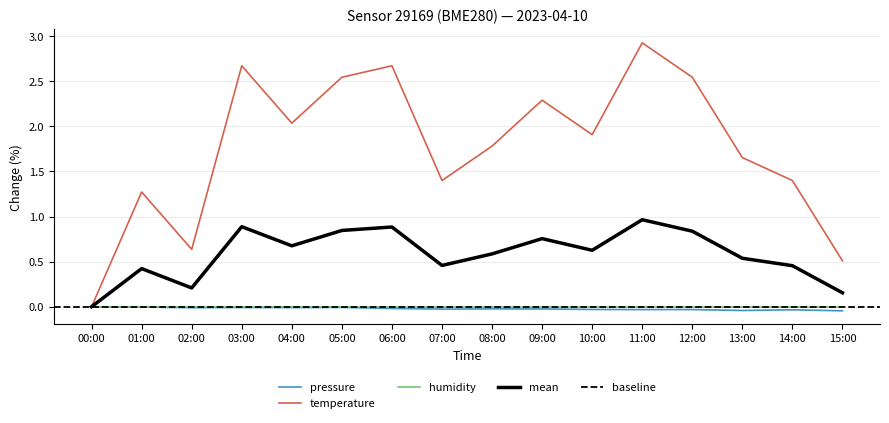

Where is the first local maximum for temperature?

01:00